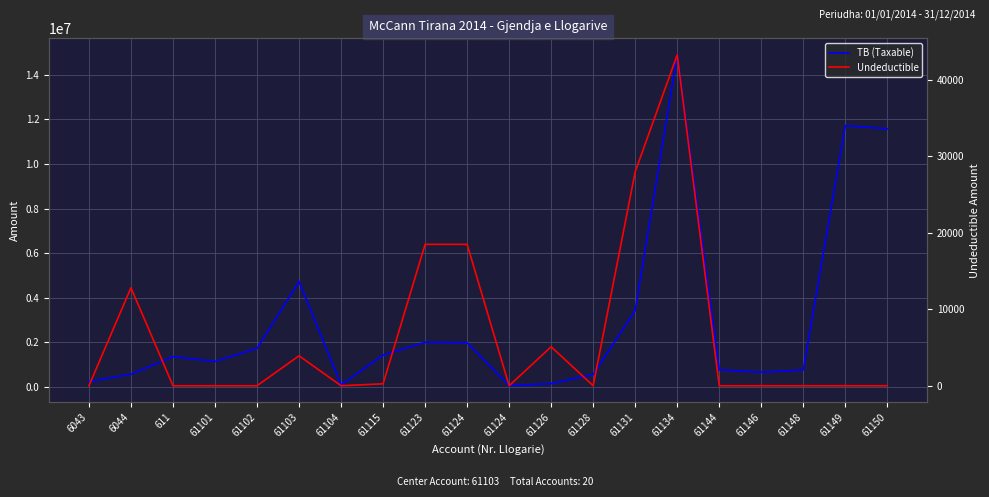

True or false: Undeductible and TB (Taxable) intersect in this chart.

False